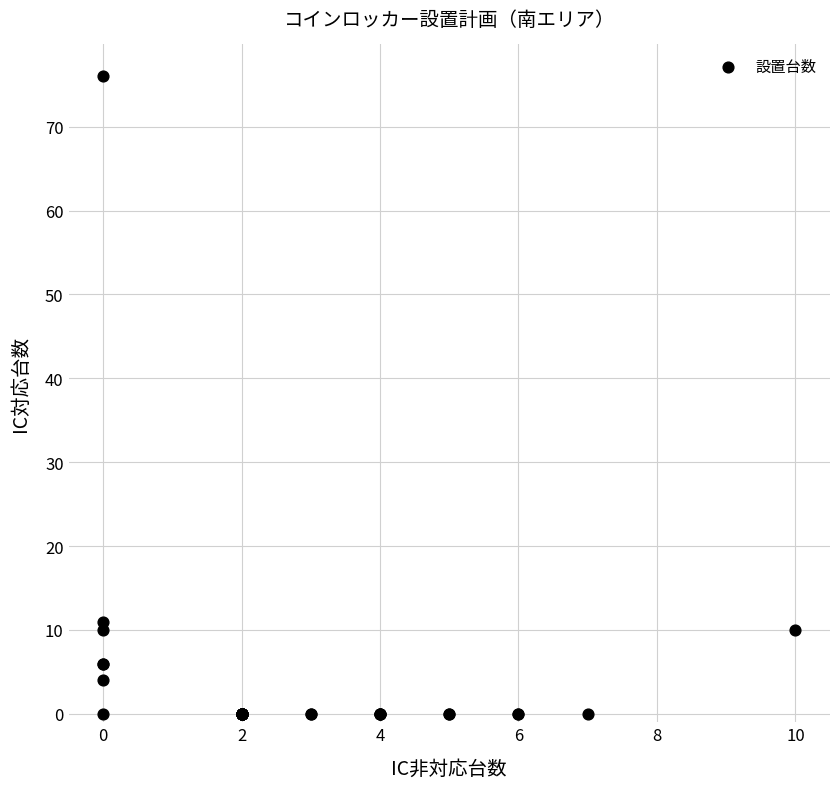

What Y value in the scatter plot is closest to 38?

11